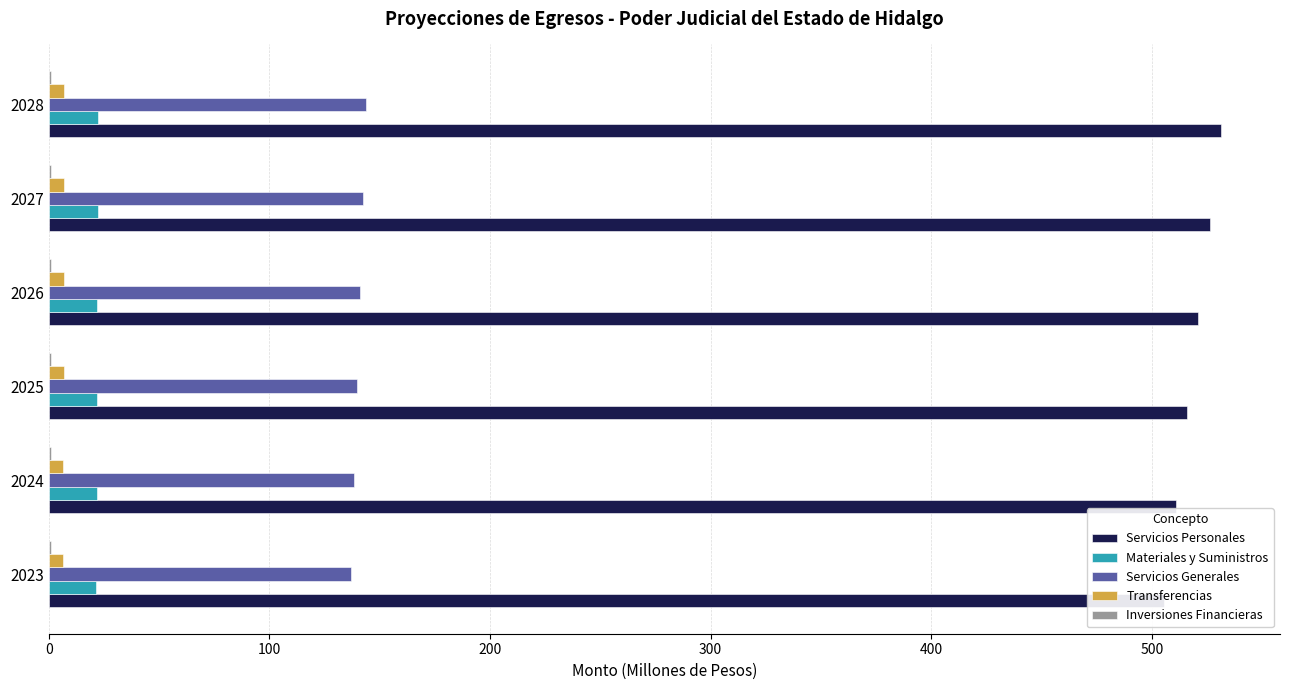

What is the spread (max minus min) of values at 300?

520.1